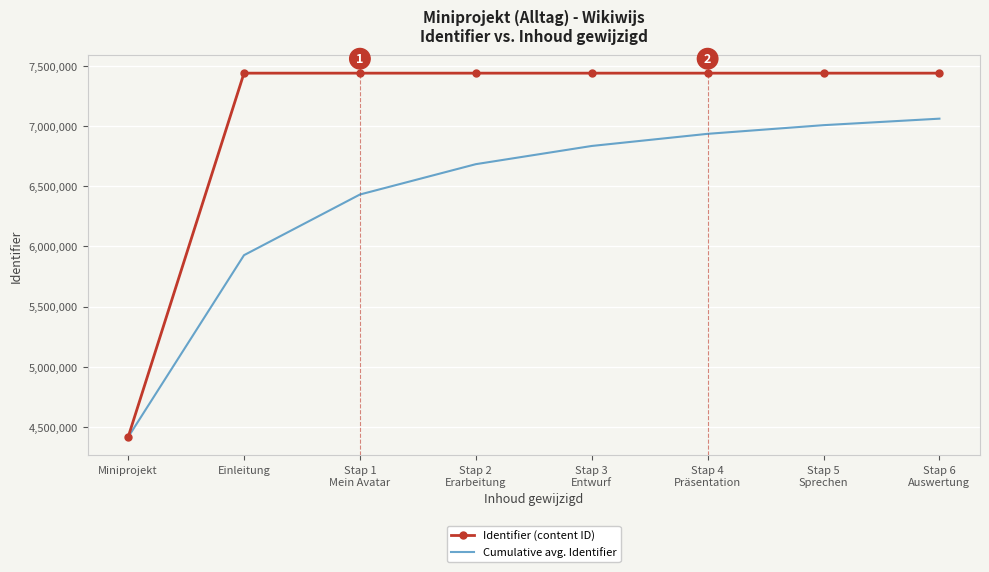

Is it true that Identifier (content ID) equals 7438702 at Stap 3
Entwurf?

True